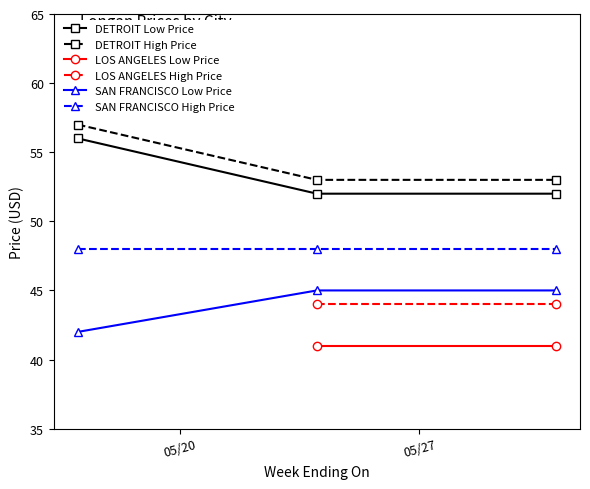

How many values in the SAN FRANCISCO Low Price series are below 45?

1